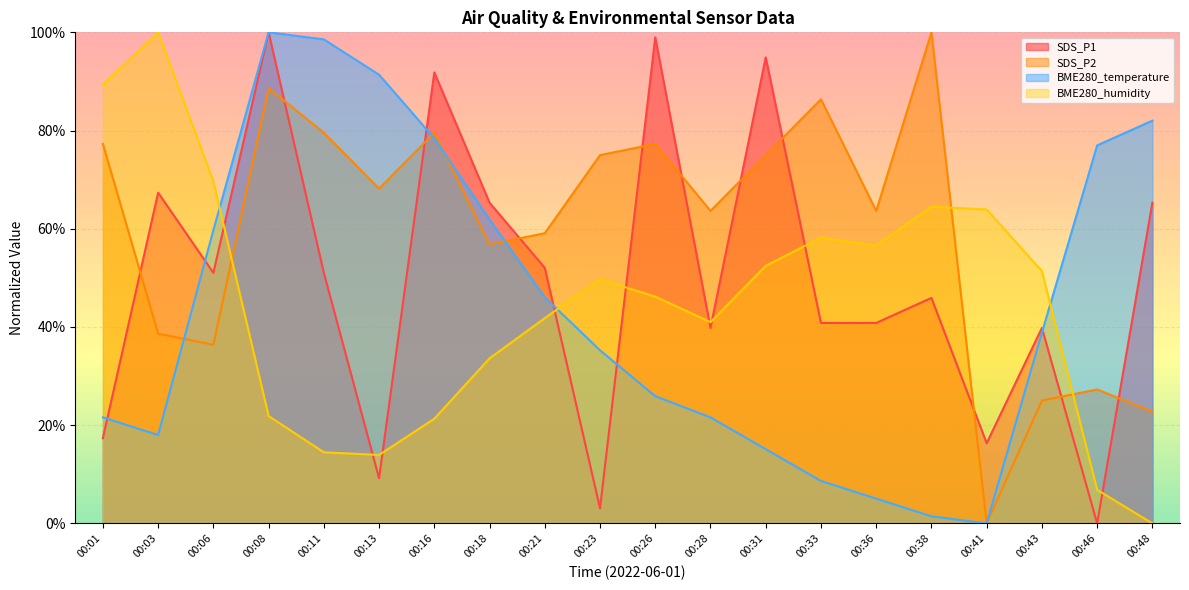

Reading left to right, extract all data points from this chart.

SDS_P1: 00:01=17.3	00:03=67.3	00:06=51.0	00:08=100.0	00:11=51.0	00:13=9.2	00:16=91.8	00:18=65.3	00:21=52.0	00:23=3.1	00:26=99.0	00:28=39.8	00:31=94.9	00:33=40.8	00:36=40.8	00:38=45.9	00:41=16.3	00:43=39.8	00:46=0.0	00:48=65.3
SDS_P2: 00:01=77.3	00:03=38.6	00:06=36.4	00:08=88.6	00:11=79.5	00:13=68.2	00:16=79.5	00:18=56.8	00:21=59.1	00:23=75.0	00:26=77.3	00:28=63.6	00:31=75.0	00:33=86.4	00:36=63.6	00:38=100.0	00:41=0.0	00:43=25.0	00:46=27.3	00:48=22.7
BME280_temperature: 00:01=21.6	00:03=18.0	00:06=59.7	00:08=100.0	00:11=98.6	00:13=91.4	00:16=78.4	00:18=61.9	00:21=46.0	00:23=35.3	00:26=25.9	00:28=21.6	00:31=15.1	00:33=8.6	00:36=5.0	00:38=1.4	00:41=0.0	00:43=38.8	00:46=77.0	00:48=82.0
BME280_humidity: 00:01=89.3	00:03=100.0	00:06=69.7	00:08=21.9	00:11=14.5	00:13=13.9	00:16=21.3	00:18=33.6	00:21=41.8	00:23=49.7	00:26=46.2	00:28=41.0	00:31=52.5	00:33=58.2	00:36=56.6	00:38=64.5	00:41=63.9	00:43=51.4	00:46=6.8	00:48=0.0